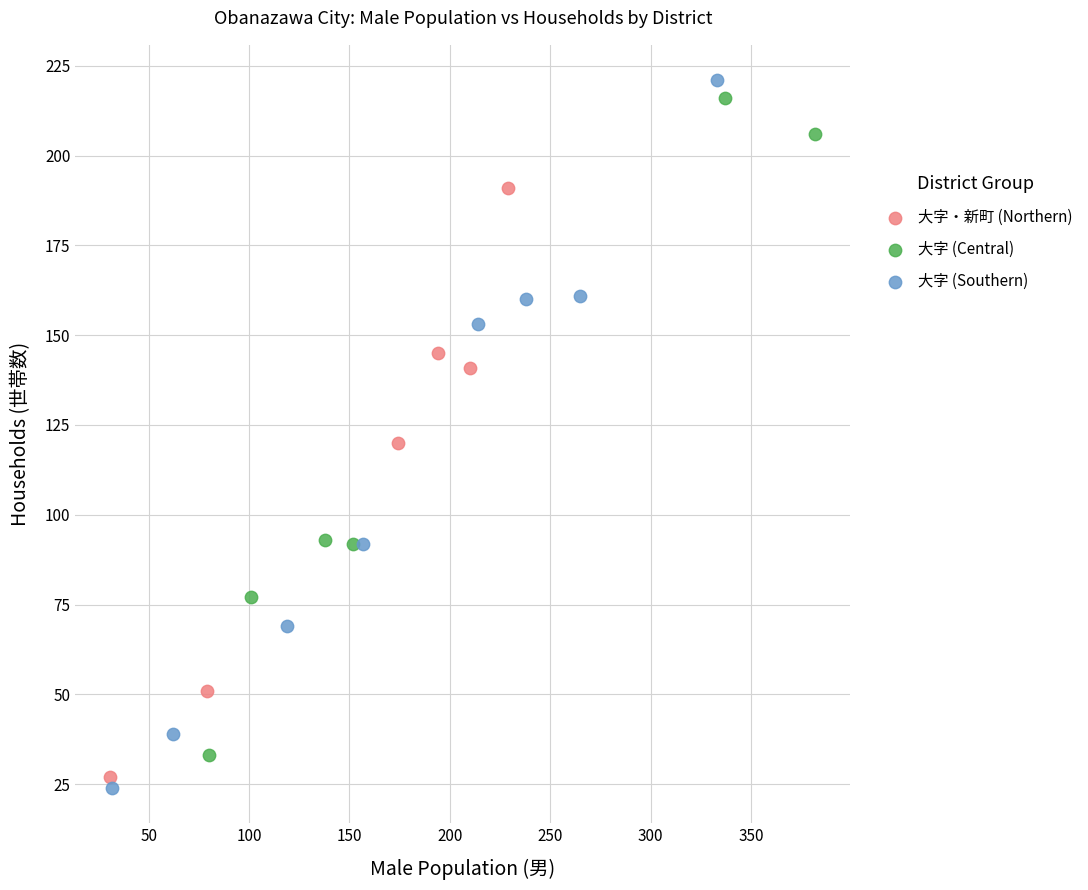

What are all the series names shown in the legend?

大字・新町 (Northern), 大字 (Central), 大字 (Southern)